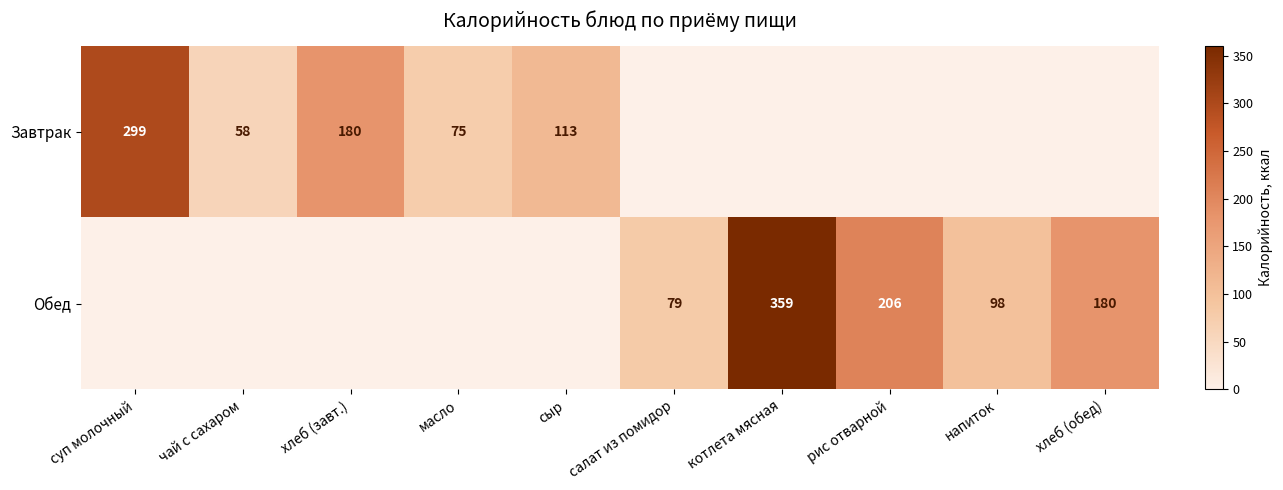

The value of Обед at хлеб (обед) is 242. True or false?

False